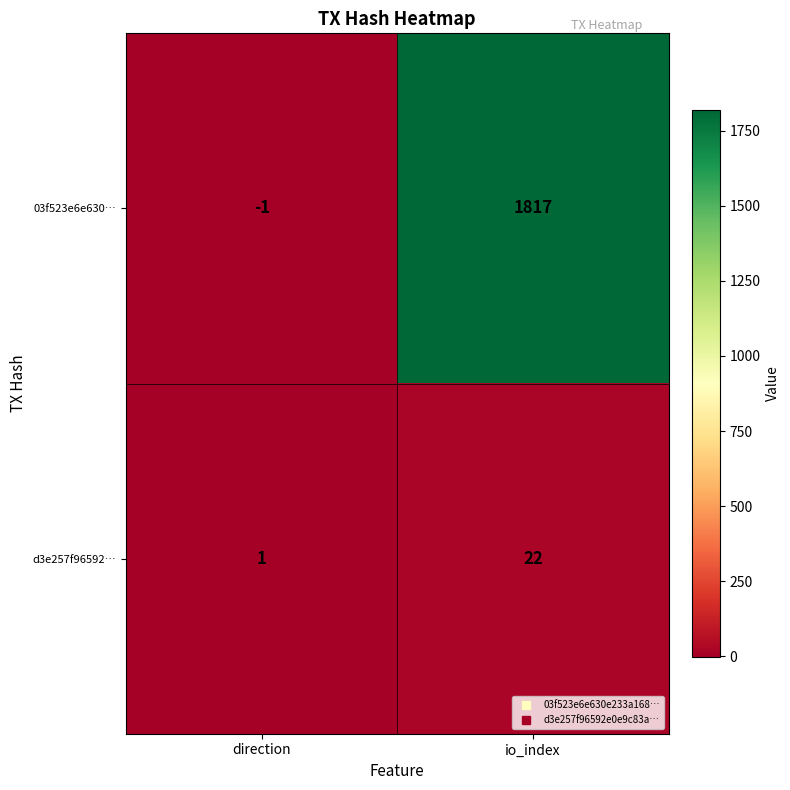

Which series has the largest total across all categories?

03f523e6e630…